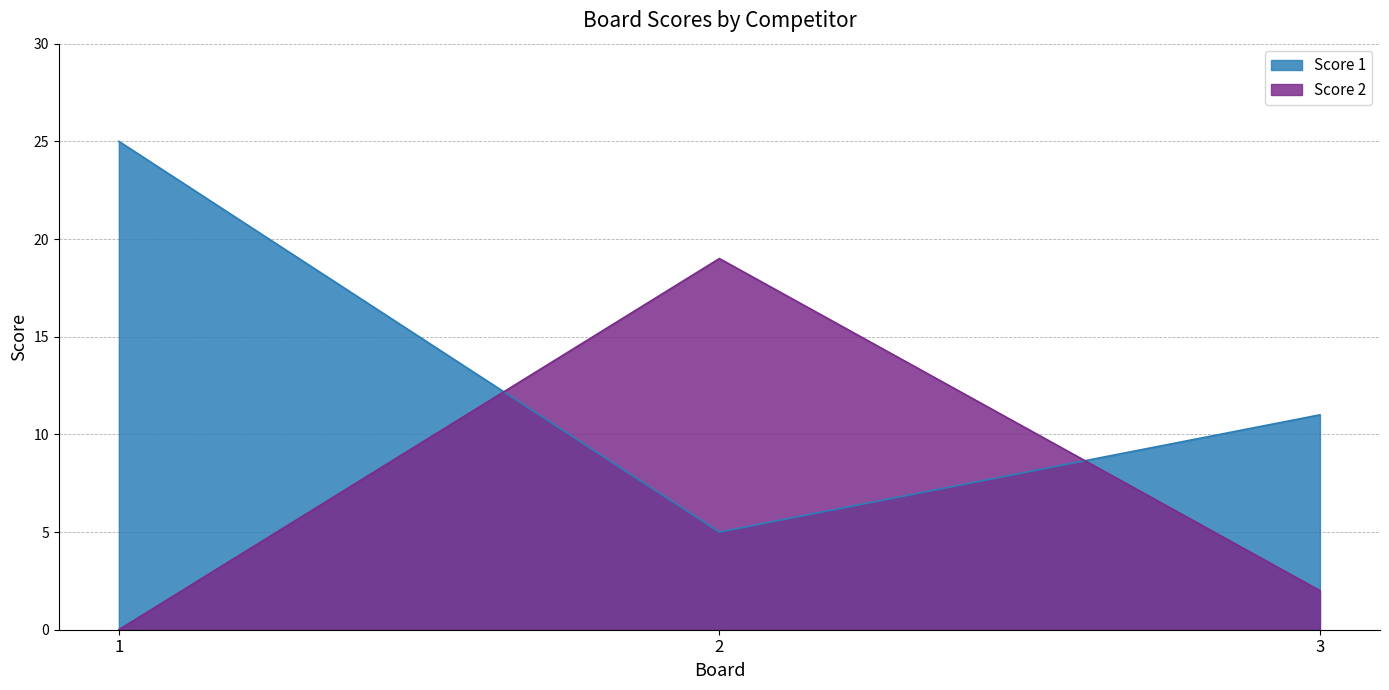

How many categories are shown in the chart?

3